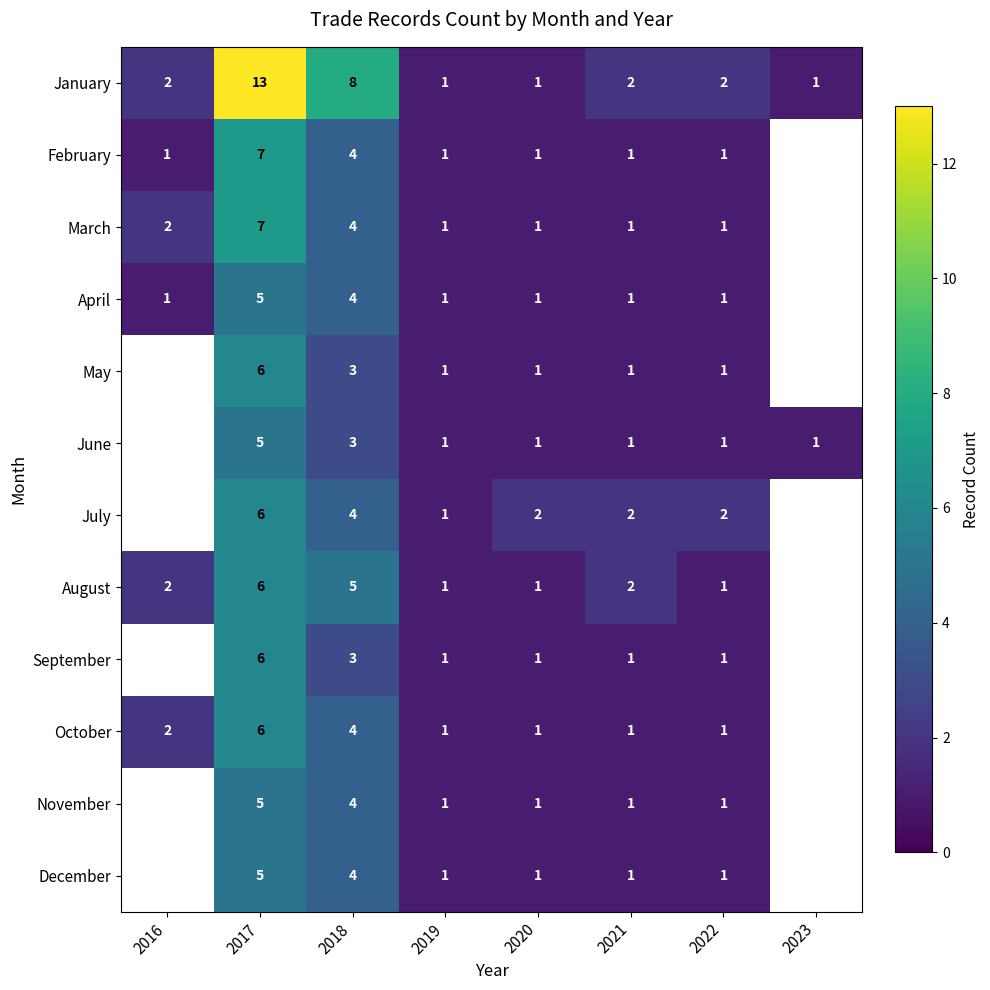

What is the difference between the highest and lowest values at 2017?

8